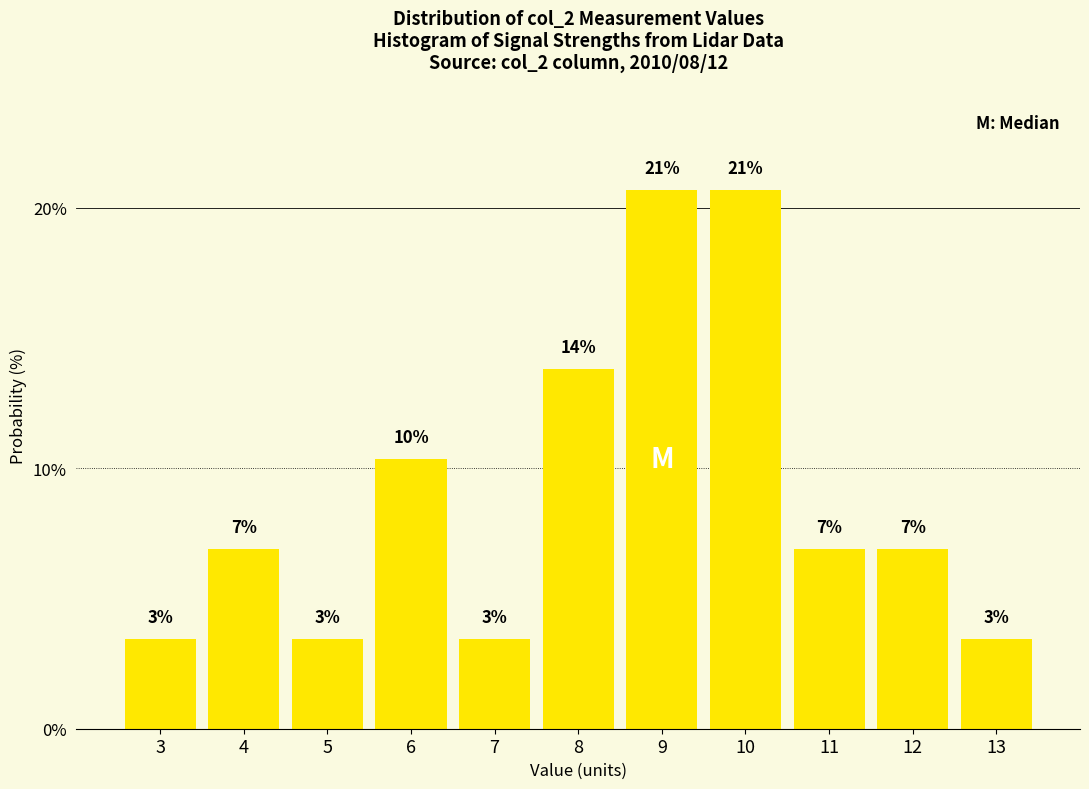

How many bars are there in total?

11